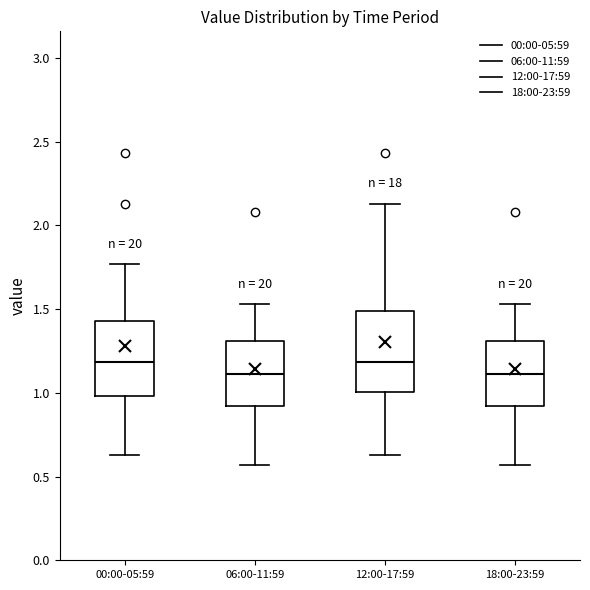

Where does the median line of the box for 06:00-11:59 sit on the y-axis? The values are not printed on the chart, so give them approximately, as read against the axis.

1.10